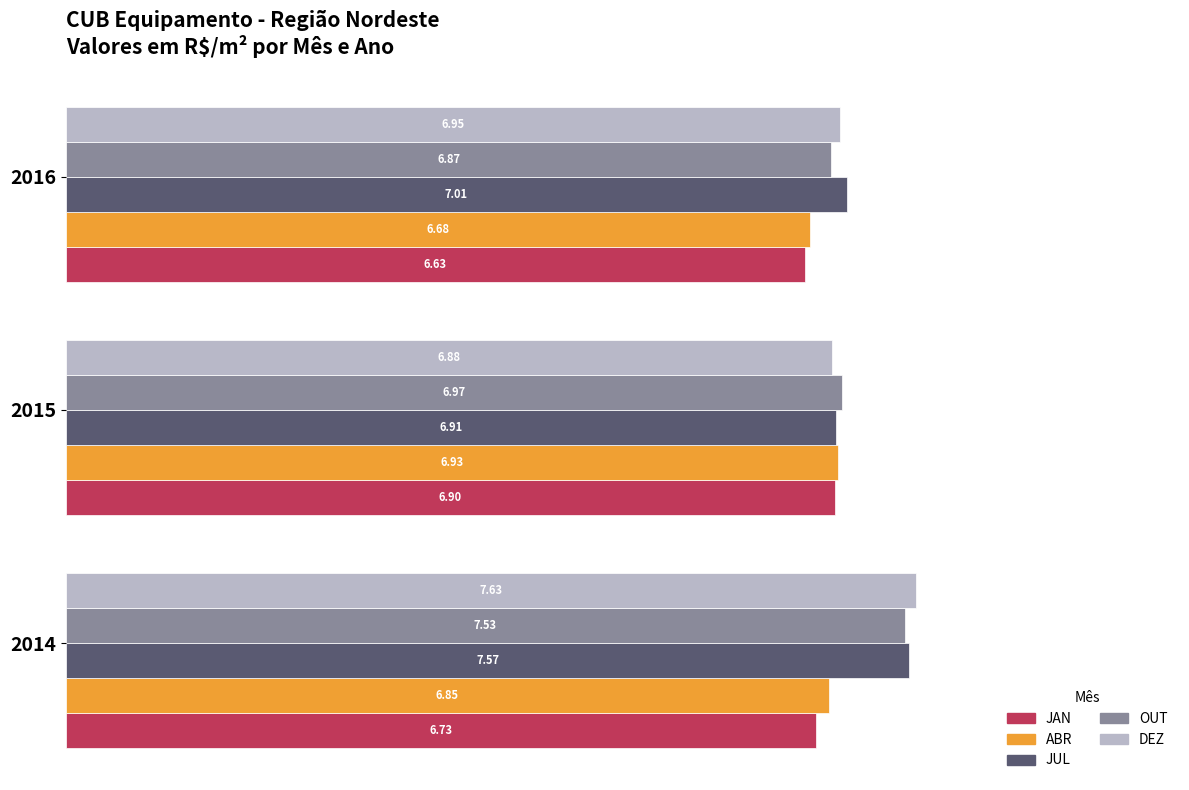

What is the sum of all DEZ values?

21.5